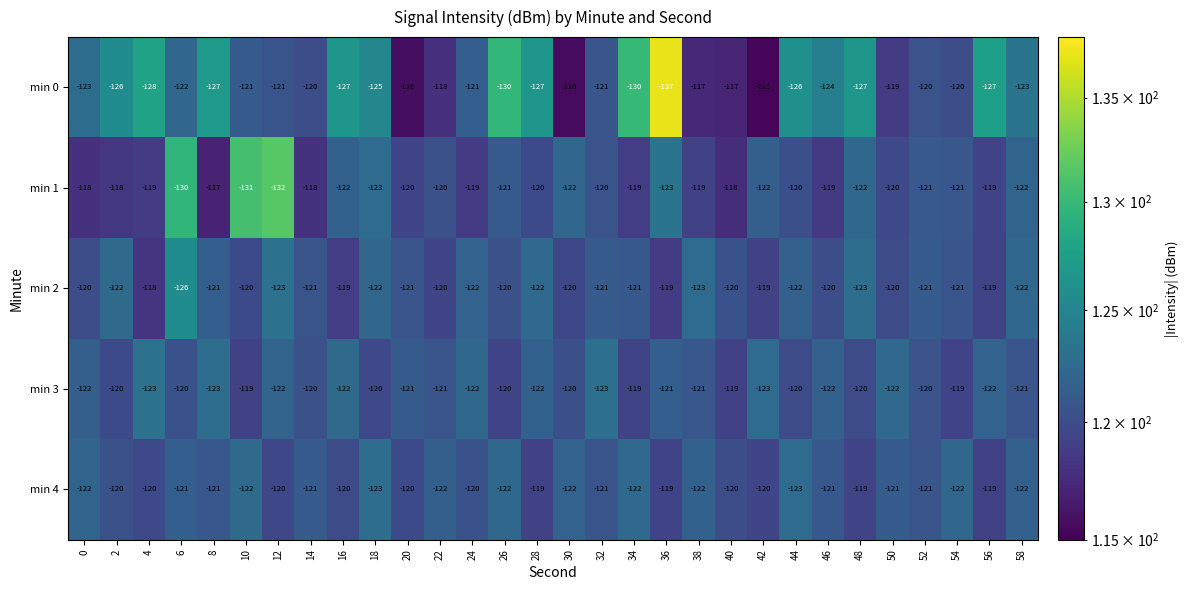

What is the difference between the second highest and minimum values in the min 1 series?

14